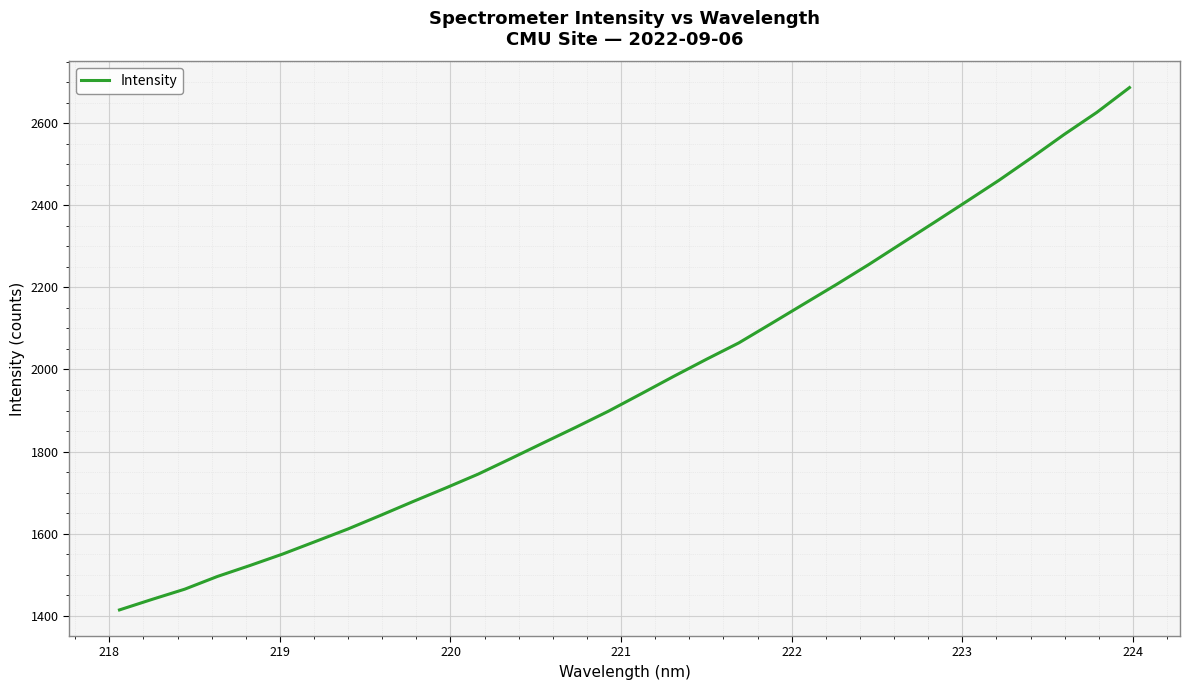

What is the average value?

1965.9